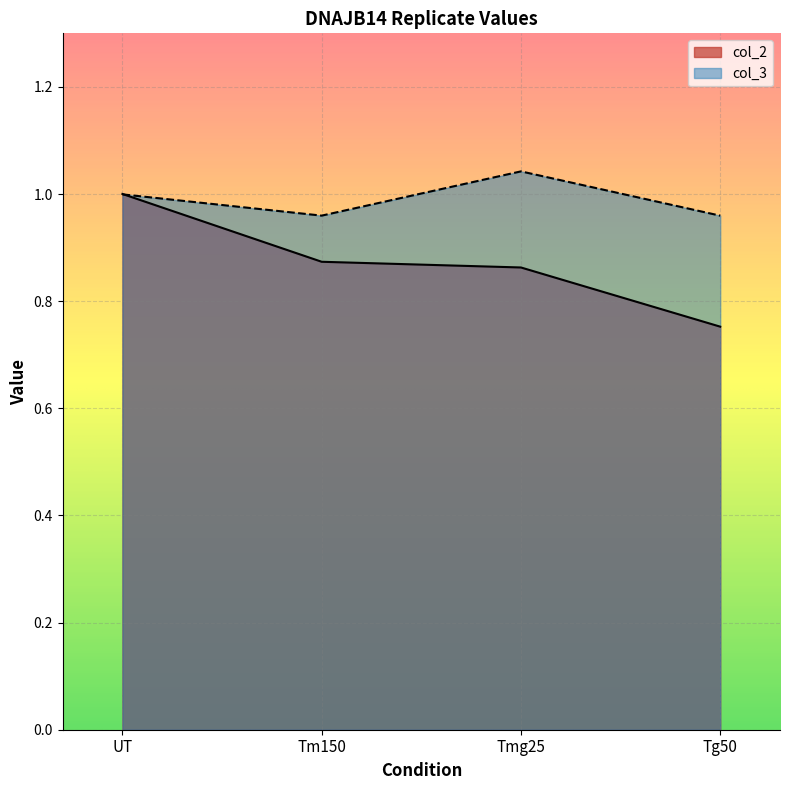

What is the total value across all series at Tm150?

1.8